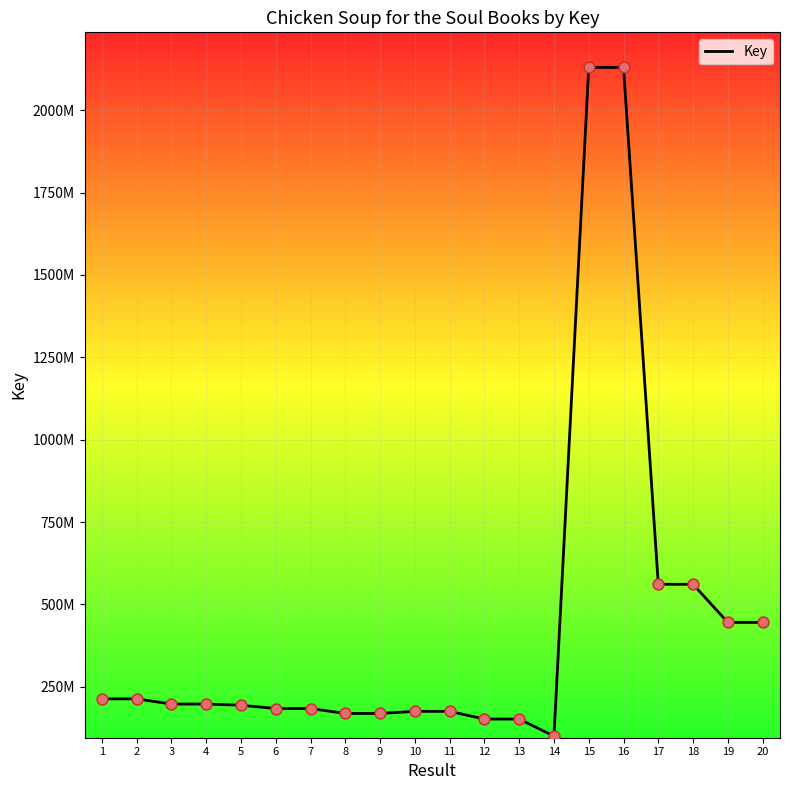

What is the change in value from 3 to 14?

-97166495